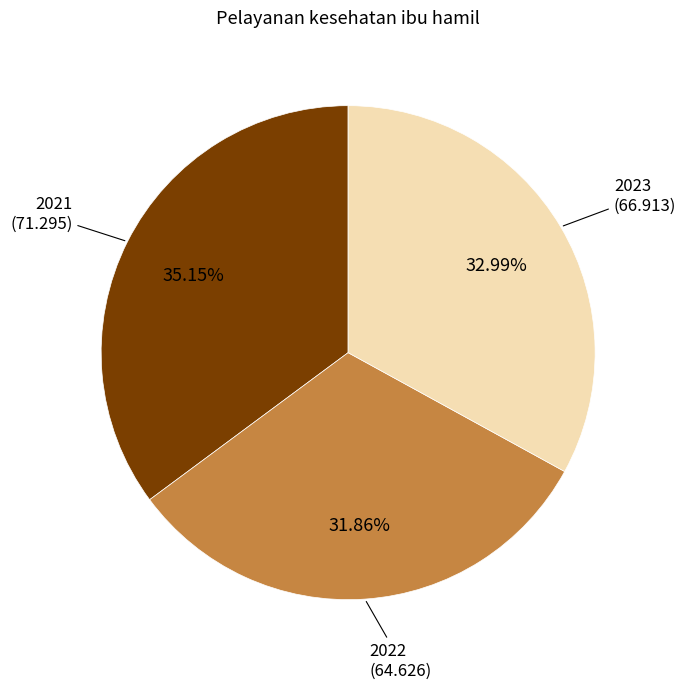

Does any single category account for the majority?

No